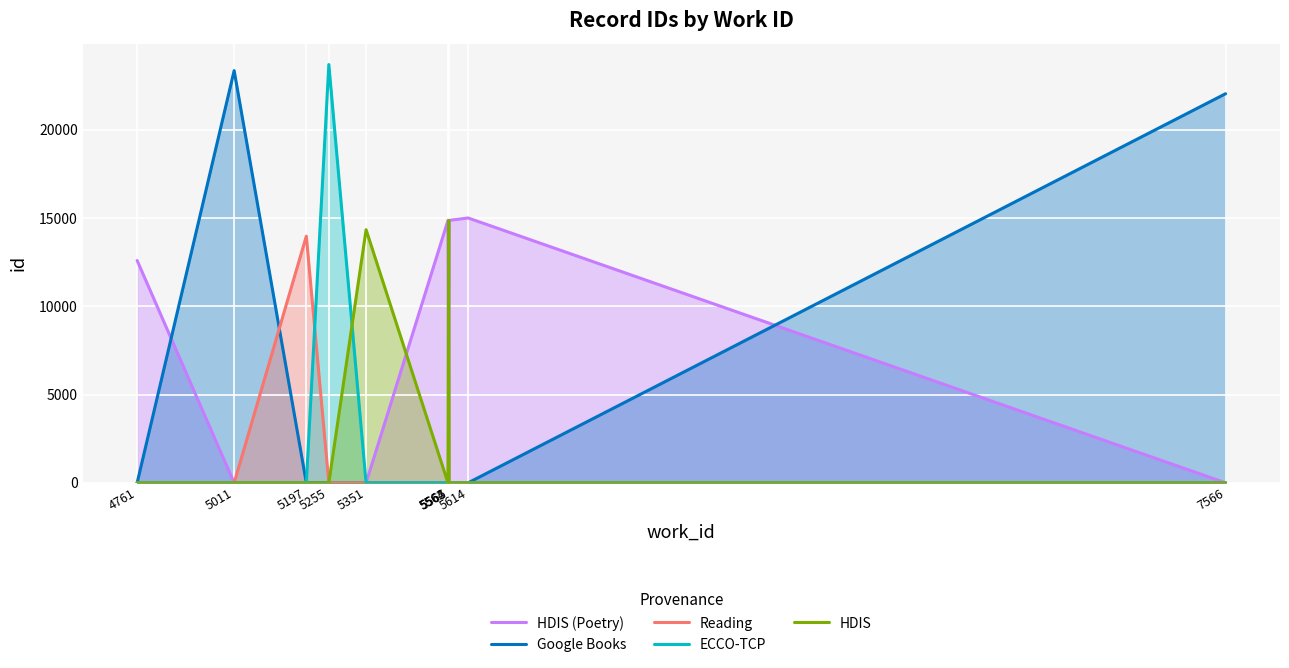

What is the greatest value displayed?

23701